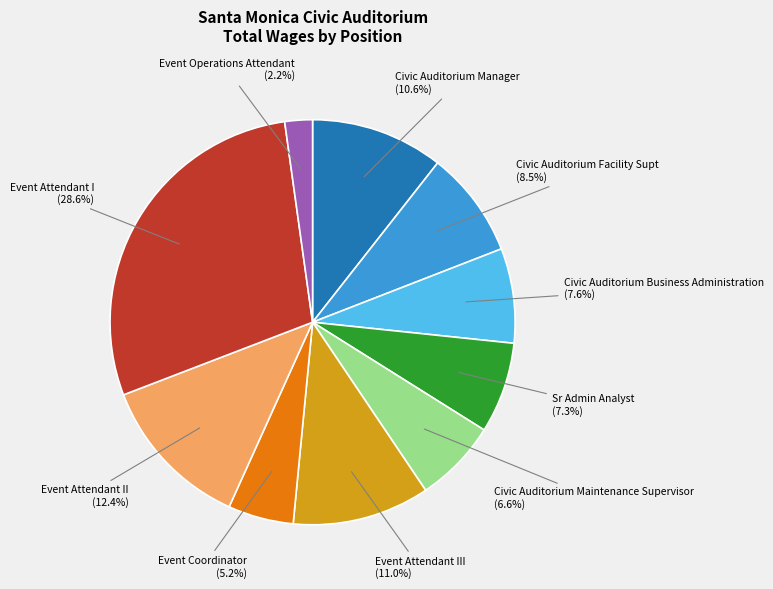

Count the number of slices in the pie.

10